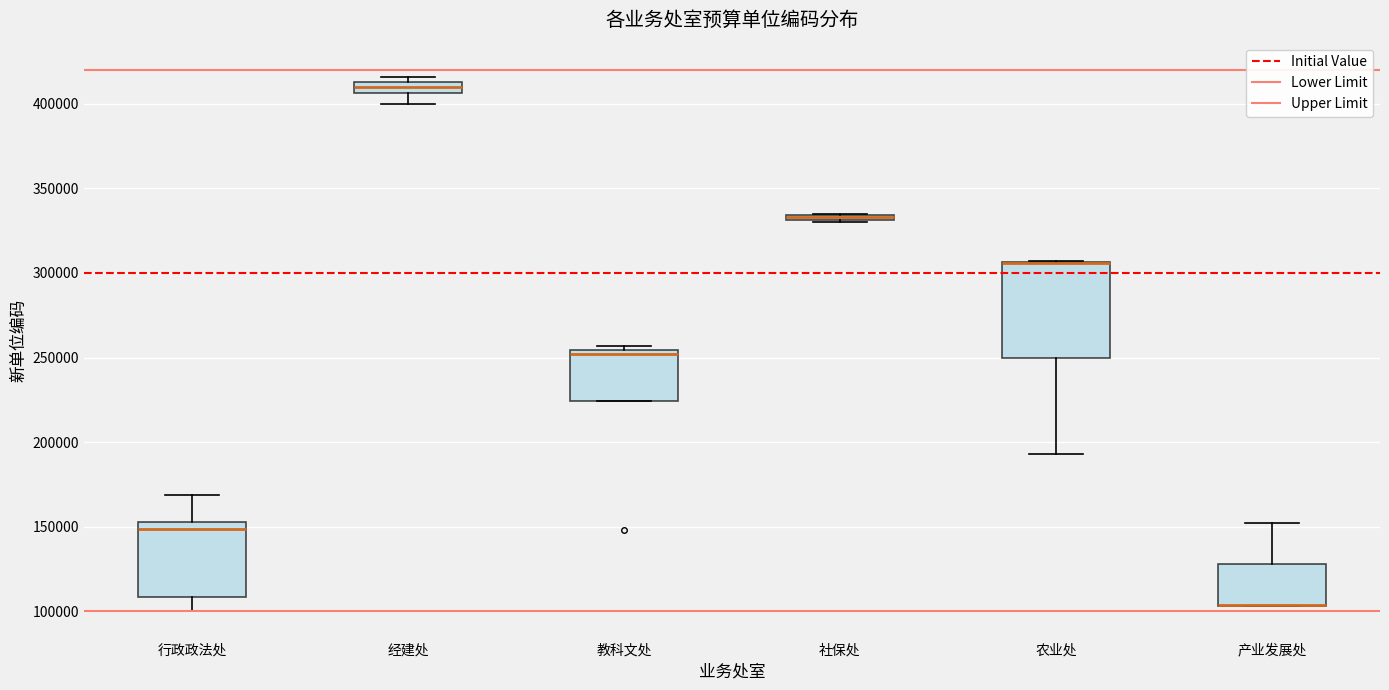

Where is the upper edge of the box for 行政政法处 on the y-axis? The values are not printed on the chart, so give them approximately, as read against the axis.

155000